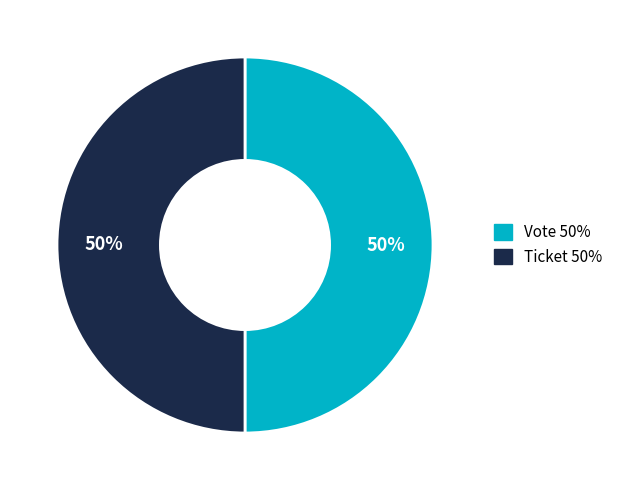

Do Ticket and Vote together represent more than half of the pie?

Yes